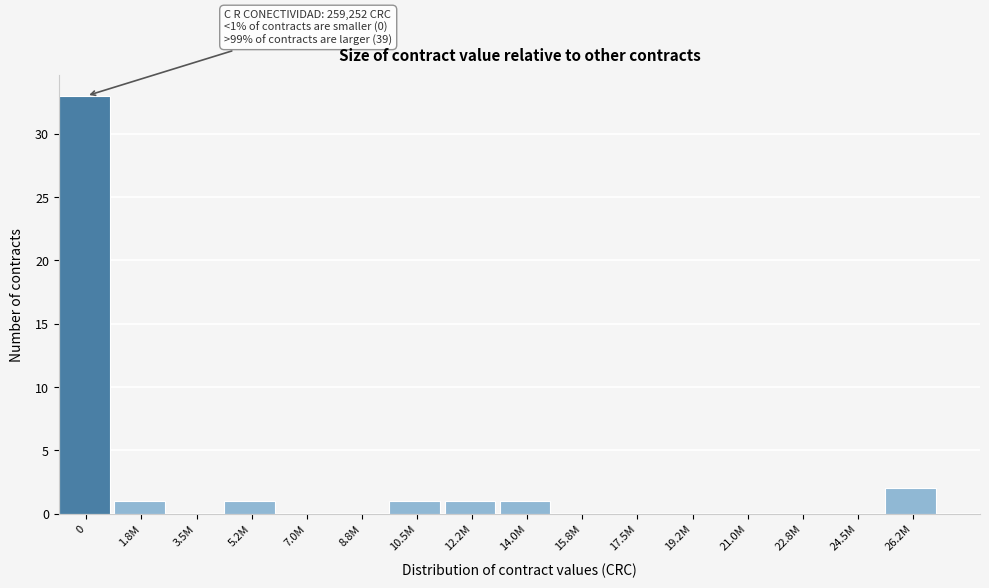

Reading left to right, list all the values displayed in this chart.

0=33	1.8M=1	3.5M=0	5.2M=1	7.0M=0	8.8M=0	10.5M=1	12.2M=1	14.0M=1	15.8M=0	17.5M=0	19.2M=0	21.0M=0	22.8M=0	24.5M=0	26.2M=2